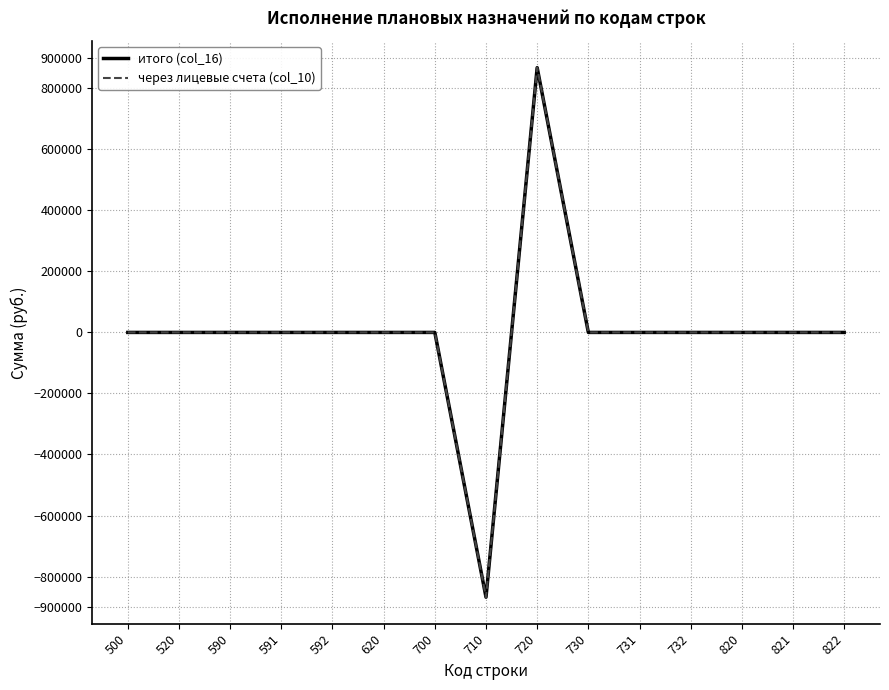

Where is the first local minimum for через лицевые счета (col_10)?

710